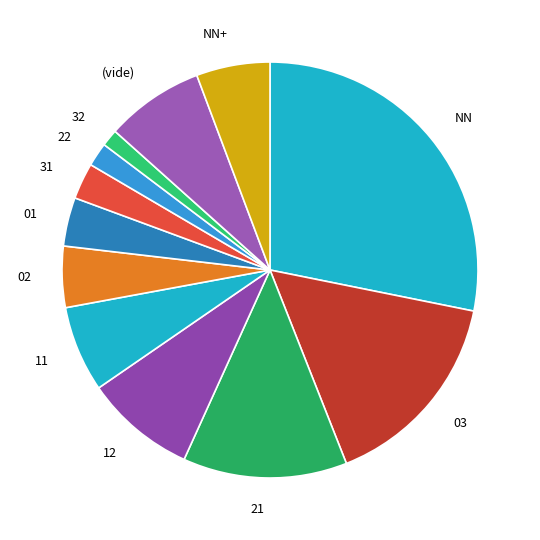

Approximately how many times larger is the value at 31 compared to 32?

2.1